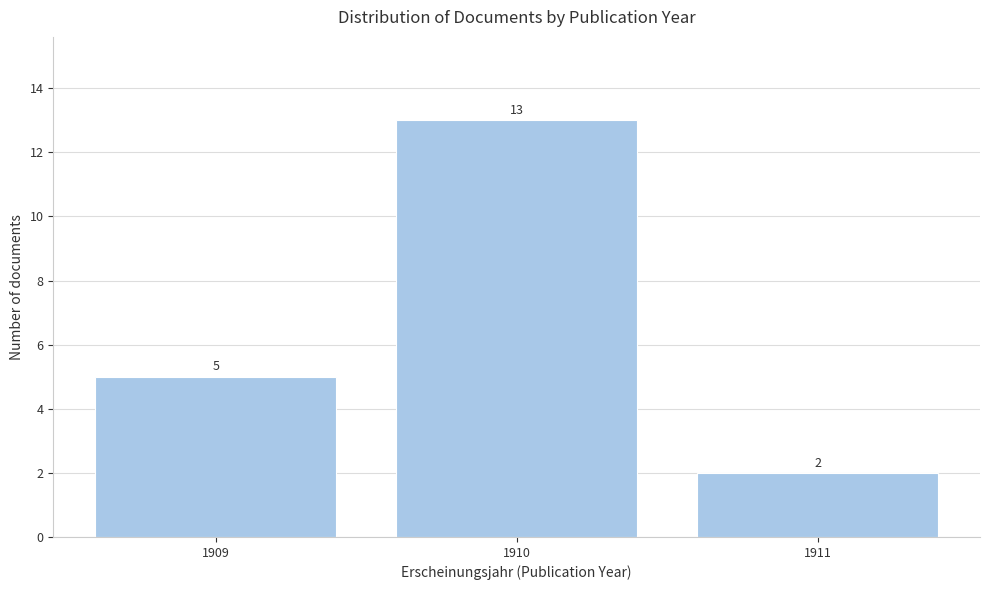

Reading right to left, extract all data points from this chart.

1911=2	1910=13	1909=5